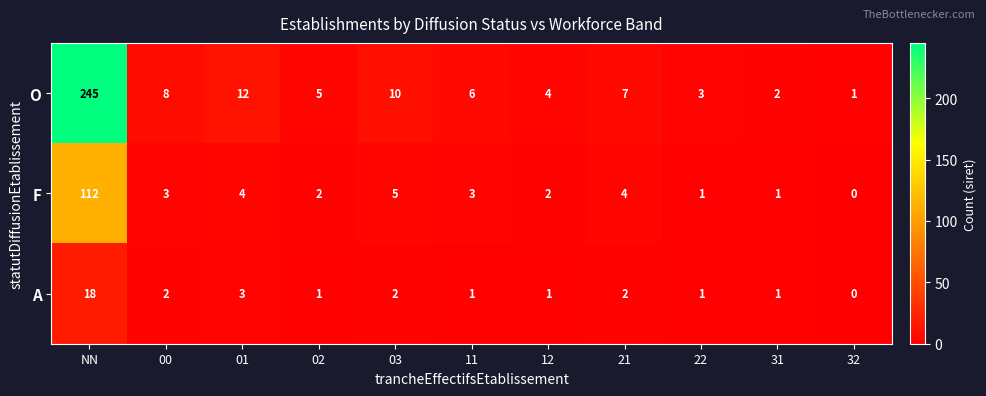

Where does the A series first go above 1?

NN